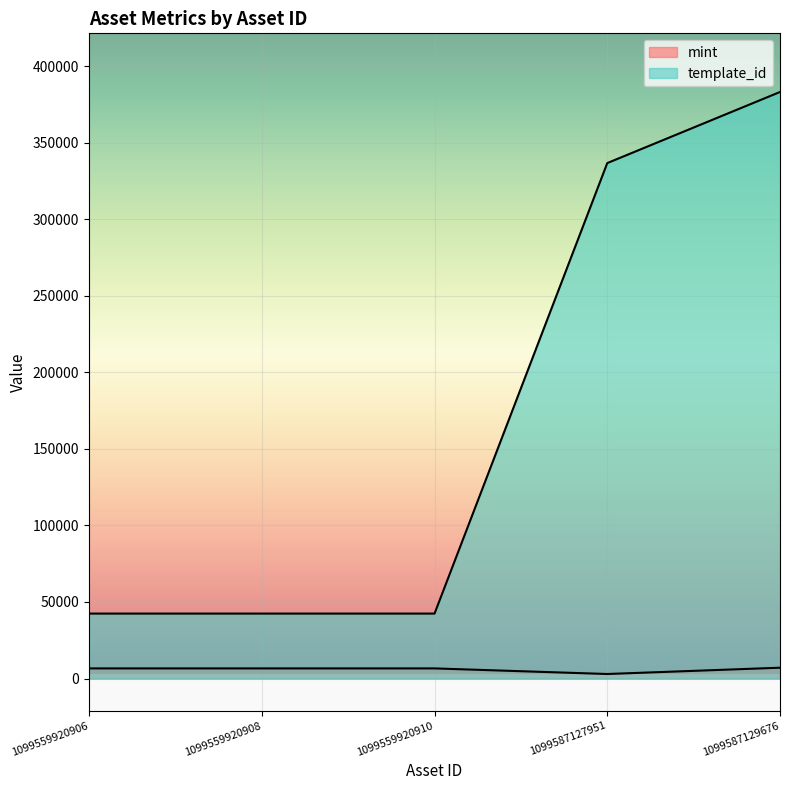

Reading left to right, list all the values displayed in this chart.

mint: 1099559920906=6608	1099559920908=6610	1099559920910=6612	1099587127951=2957	1099587129676=7071
template_id: 1099559920906=42420	1099559920908=42420	1099559920910=42420	1099587127951=336643	1099587129676=383071